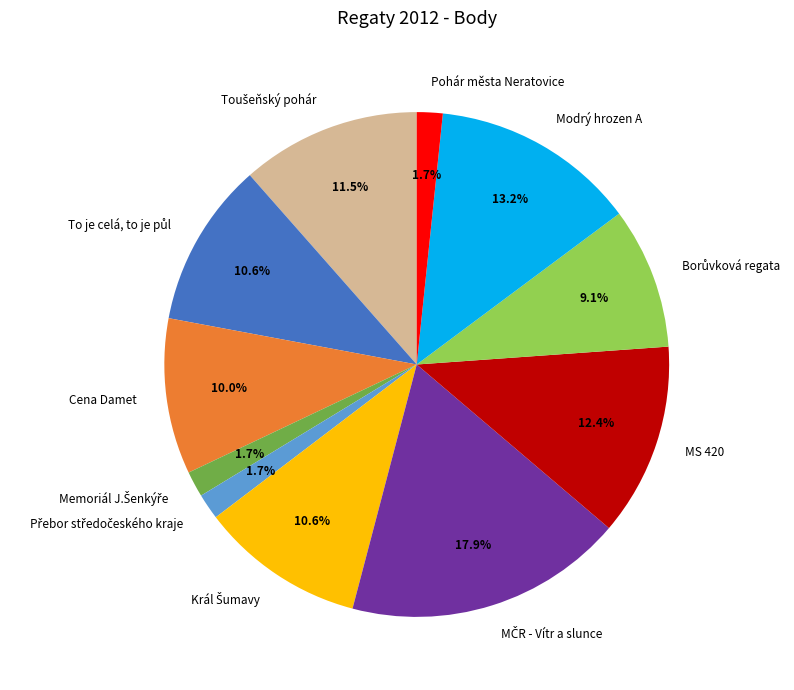

Is there any slice that represents more than half of the pie?

No